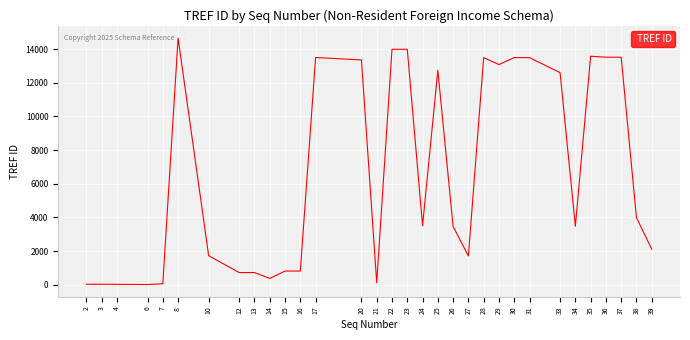

At which category does the chart reach its peak across all series?

8